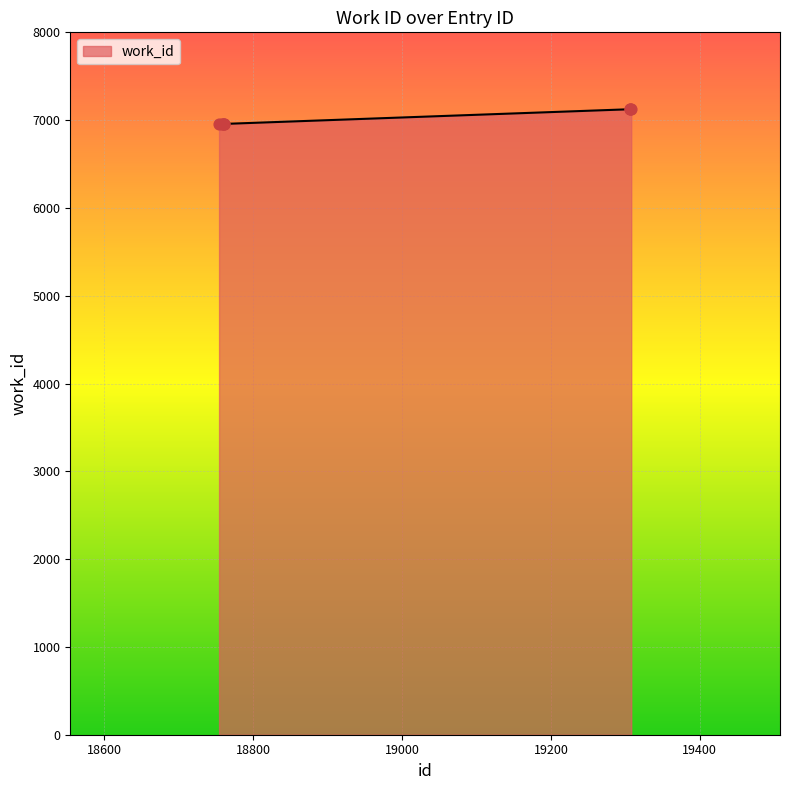

What is the smallest value displayed?

6957